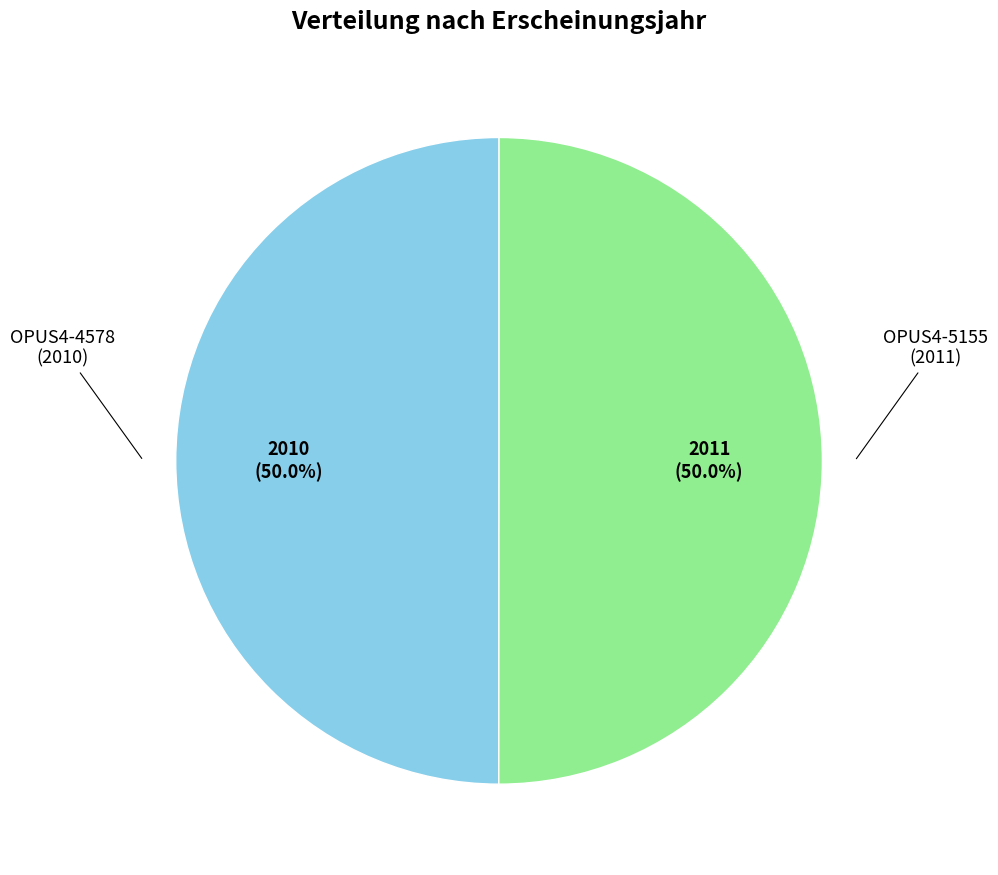

Which slice is the smallest?

OPUS4-4578